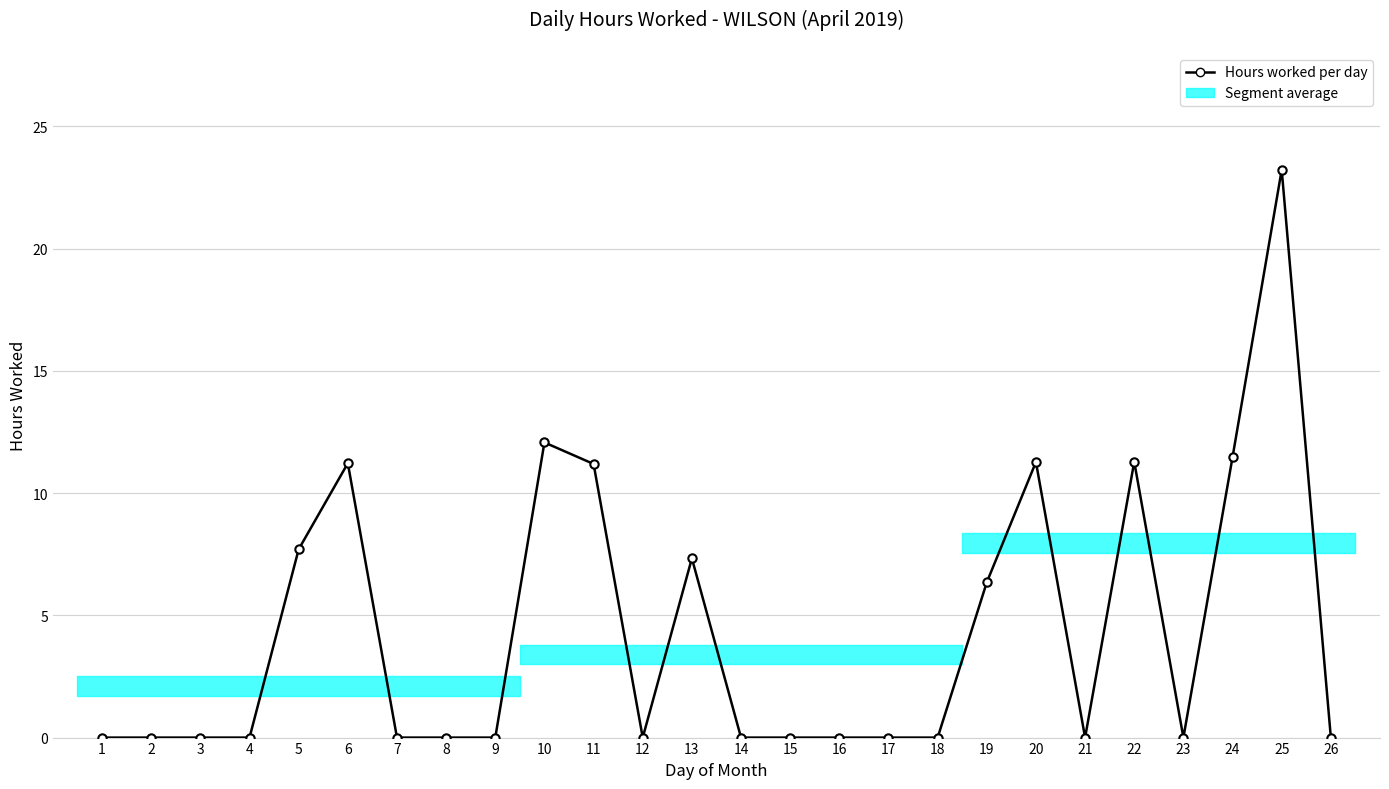

How many series are shown in this chart?

1